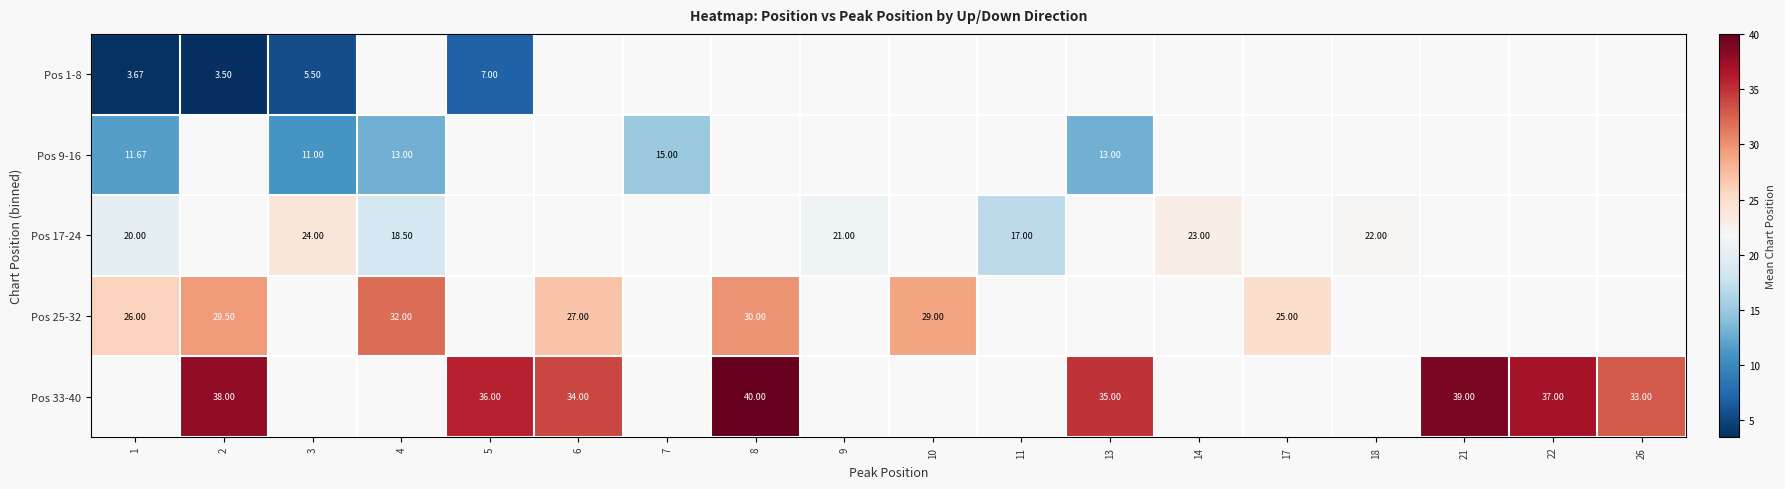

How many data points in row_2 are less than 21?

3